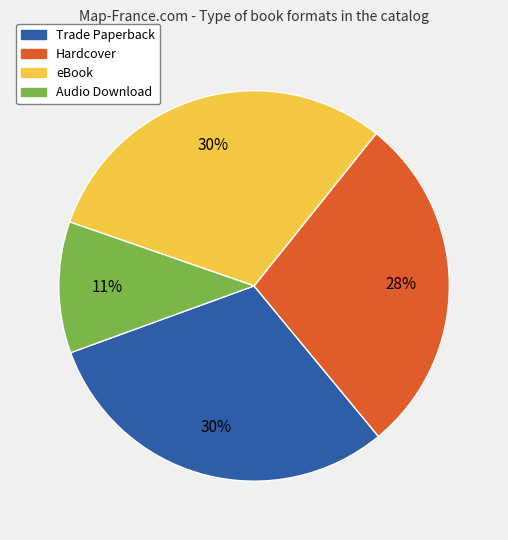

Is it true that Trade Paperback is 19% of the pie?

False